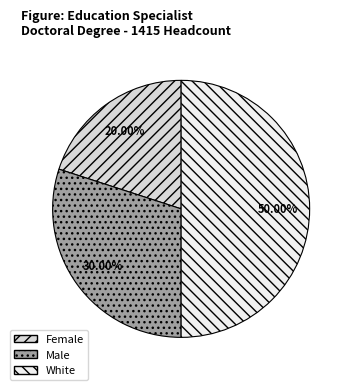

How many segments does this pie chart have?

3